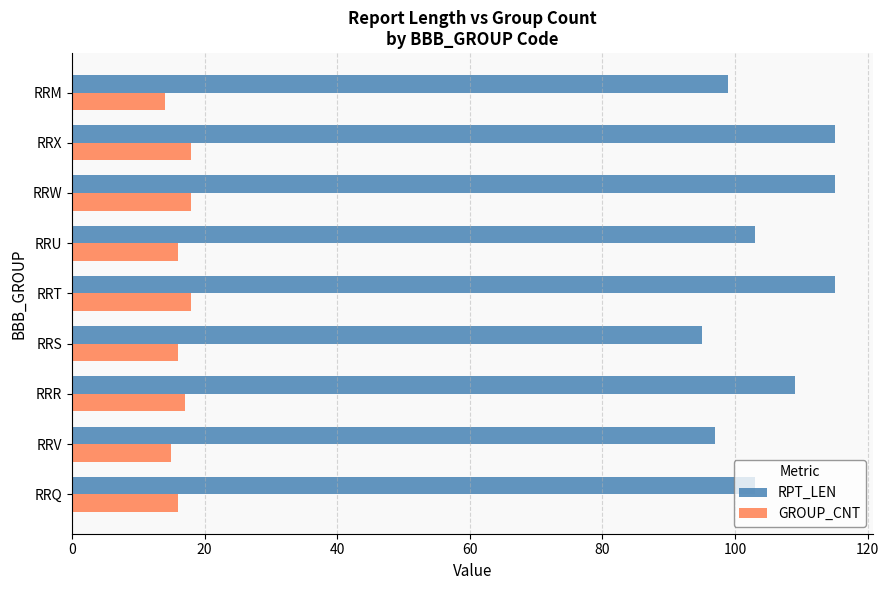

What is the difference between the maximum and second lowest values in the GROUP_CNT series?

3